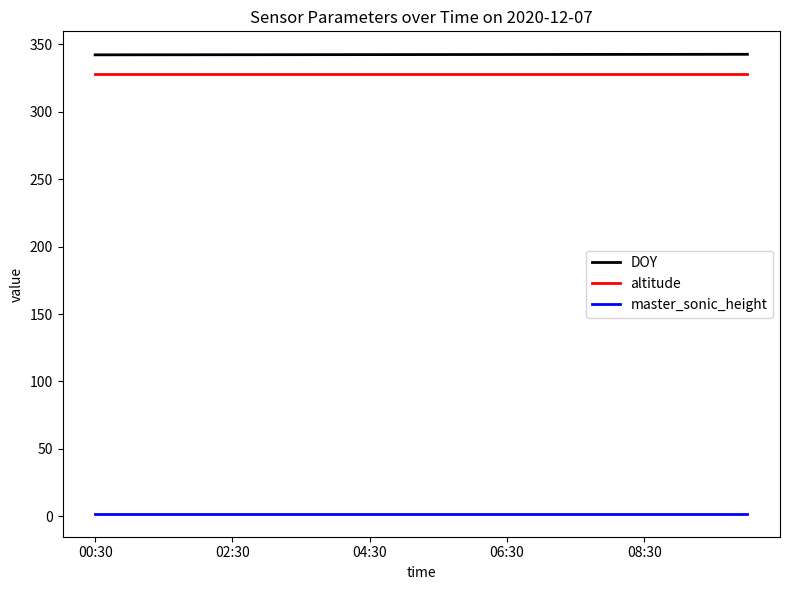

True or false: DOY and altitude cross at least once.

False